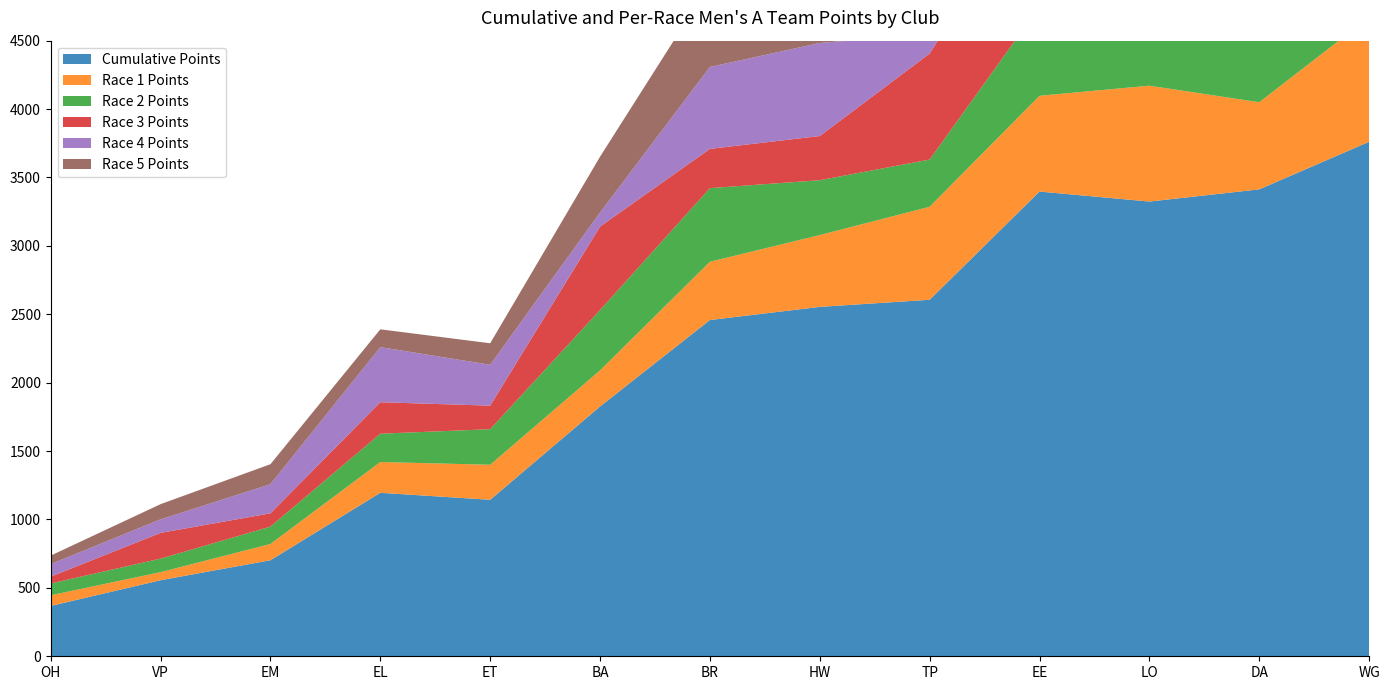

Reading right to left, list all the values displayed in this chart.

Cumulative Points: 3761	3413	3324	3397	2606	2554	2458	1826	1144	1195	702	556	368
Race 1 Points: 910	637	847	700	680	525	426	264	256	225	119	59	78
Race 2 Points: 631	598	674	652	345	401	538	441	260	207	127	99	86
Race 3 Points: 872	682	494	924	775	323	287	610	172	230	97	188	50
Race 4 Points: 799	805	808	654	144	680	599	103	299	403	213	99	92
Race 5 Points: 549	691	501	467	662	625	608	408	157	130	146	111	62